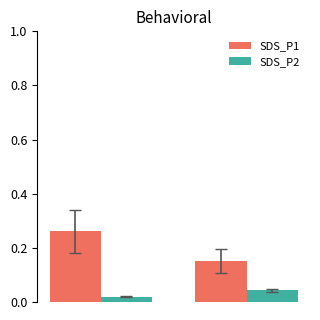

How many bars are there in each group?

2